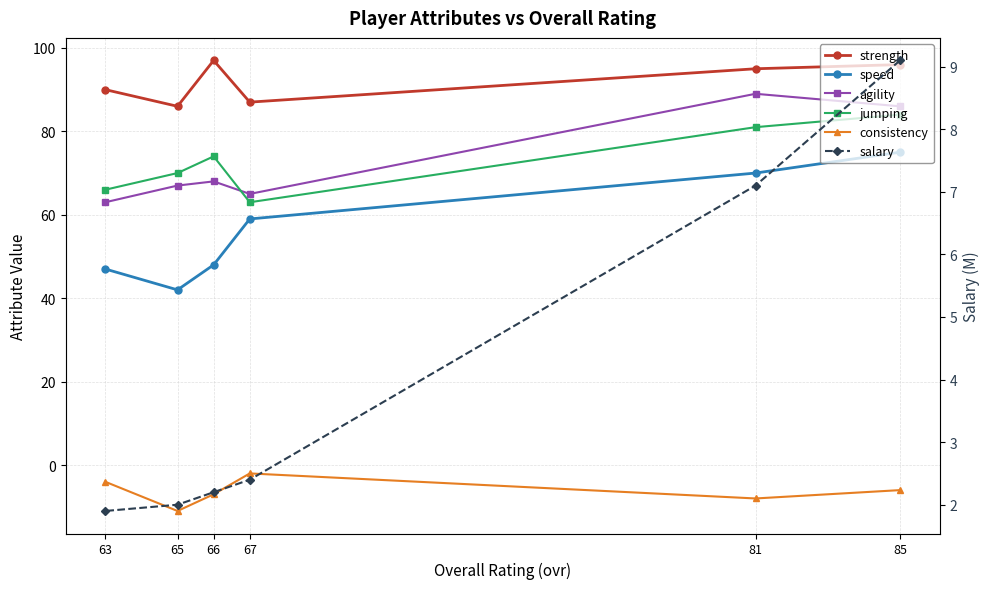

True or false: salary has more than 2 points higher than both neighbors.

False